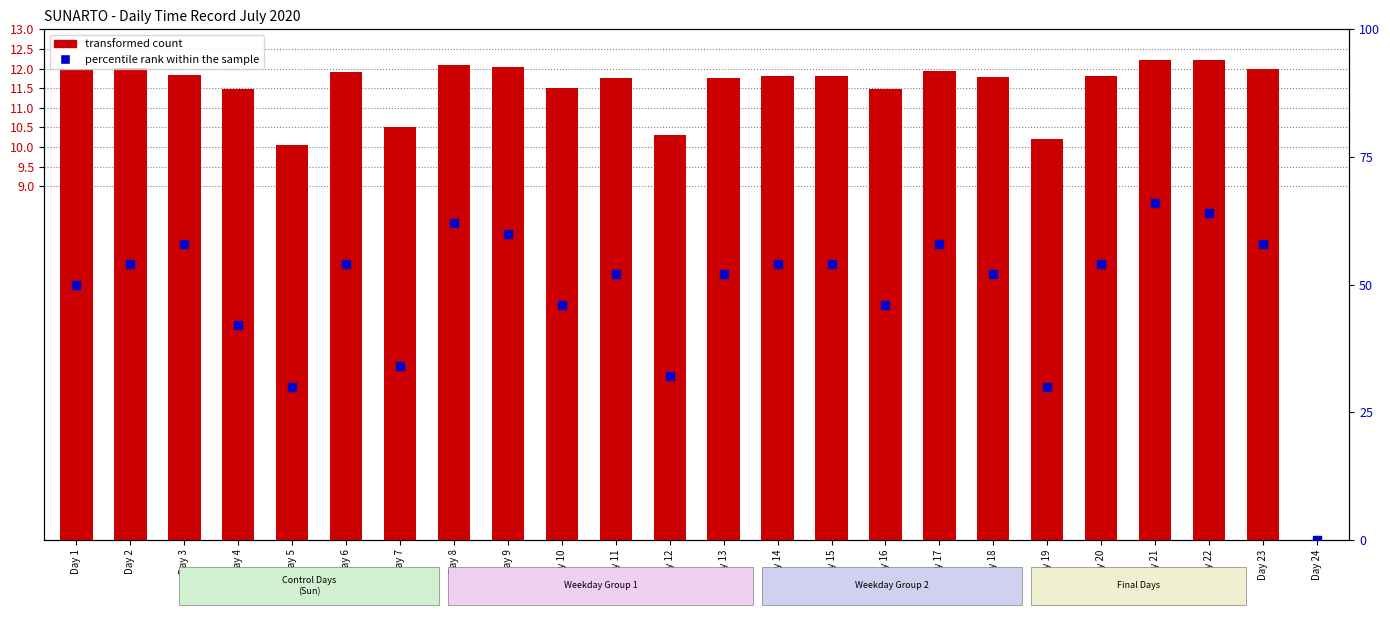

Is the value of percentile rank within the sample at Day 19 greater than the value of transformed count at Day 24?

Yes